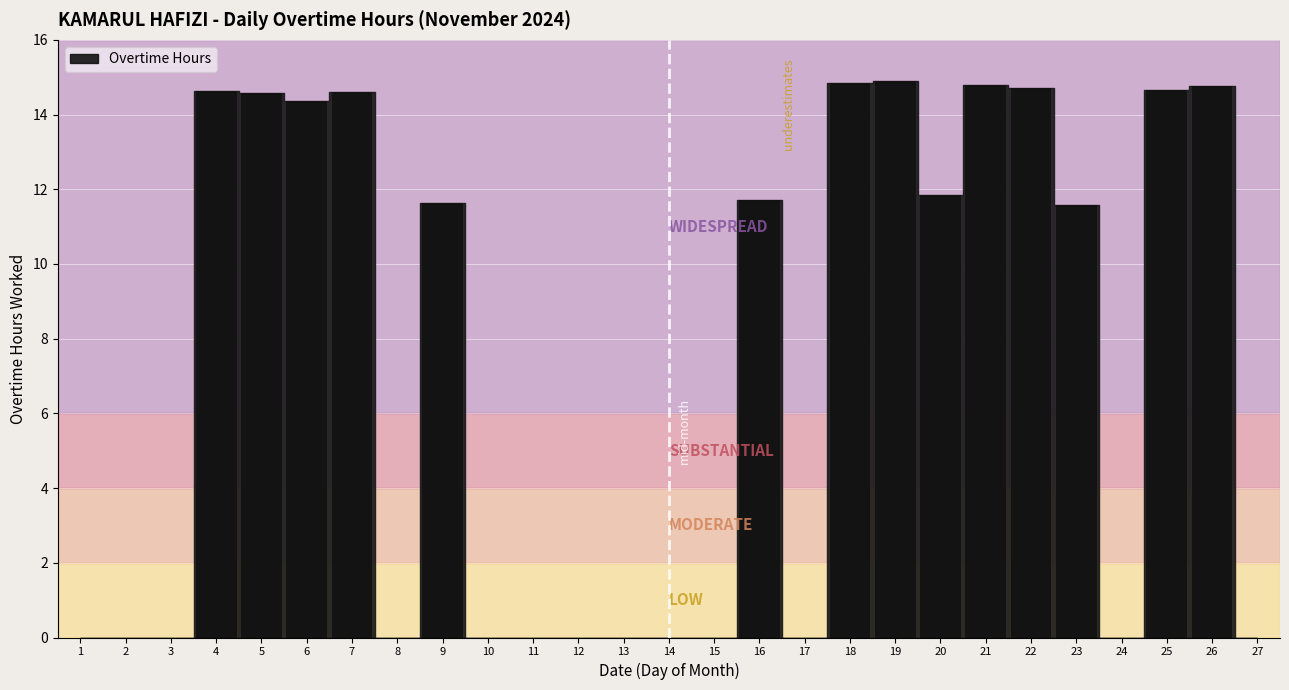

How many distinct data groups are displayed?

1